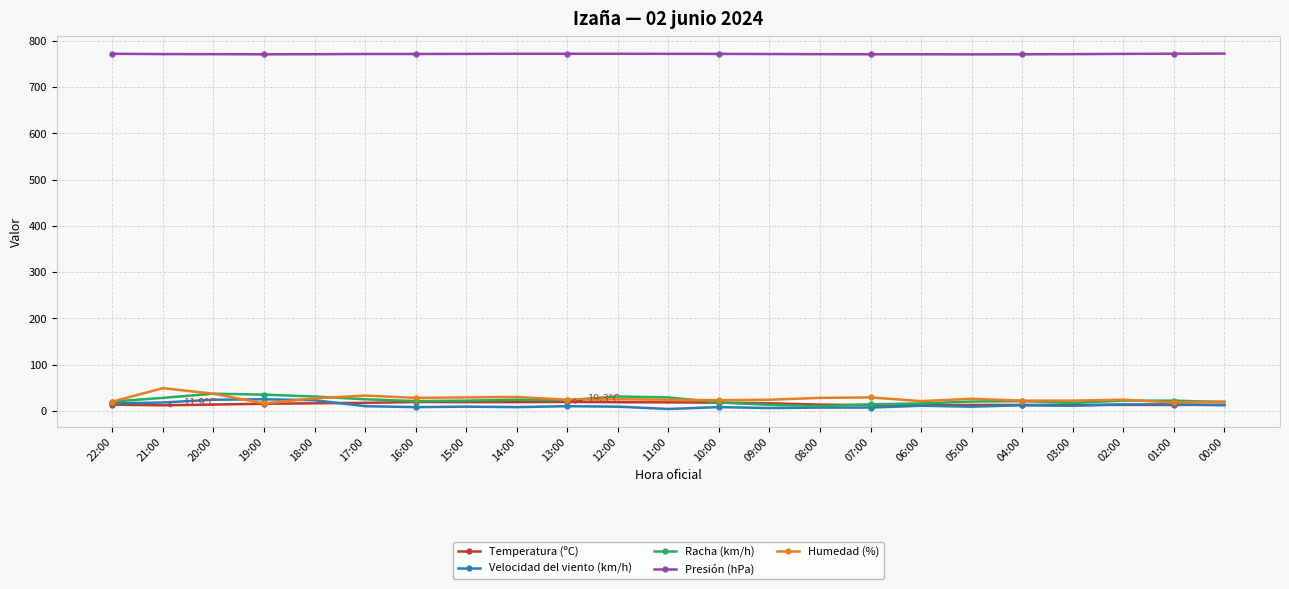

What is the approximate value of Temperatura (ºC) at 07:00?

12.5